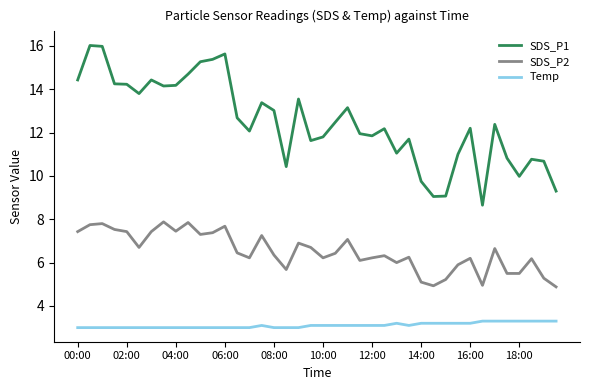

What is the minimum value for SDS_P1?

8.7